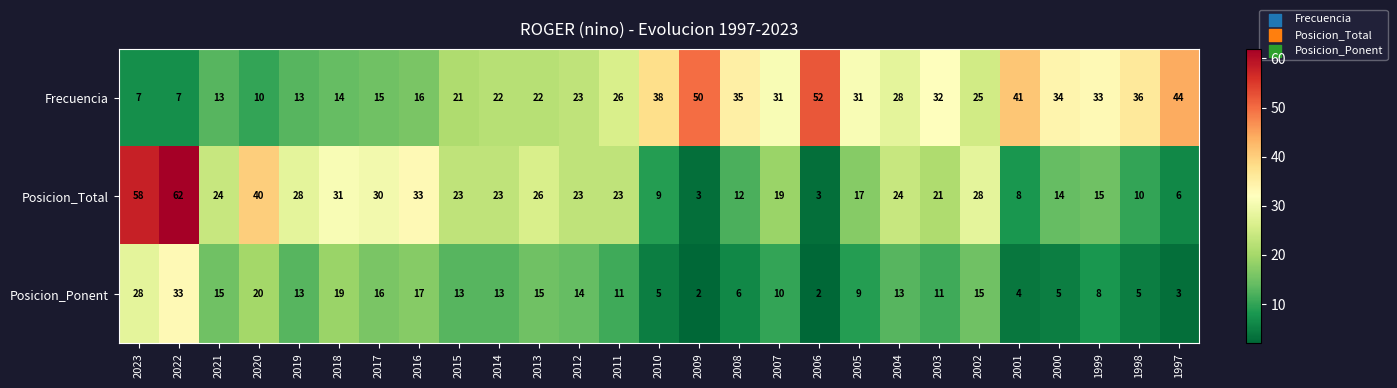

Count the number of categories in the chart.

27